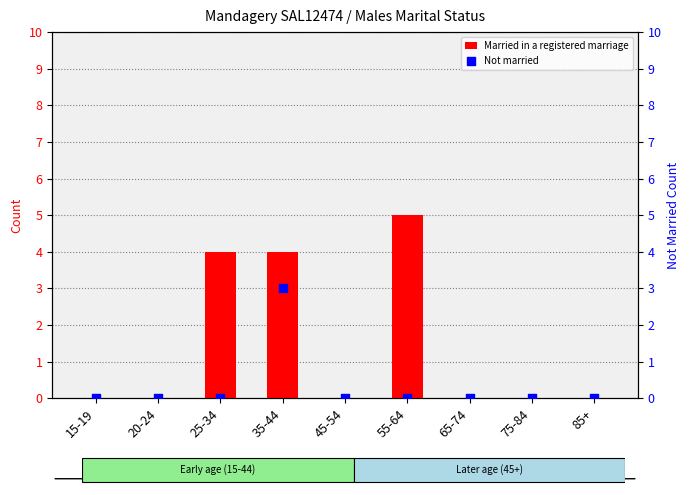

Which series has the largest total across all categories?

Married in a registered marriage